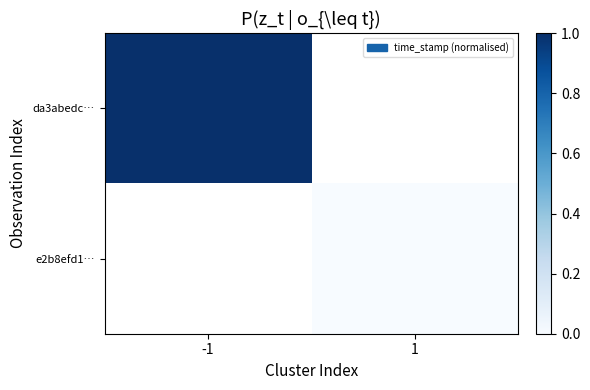

The value of da3abedc… at -1 is 1.0. True or false?

True